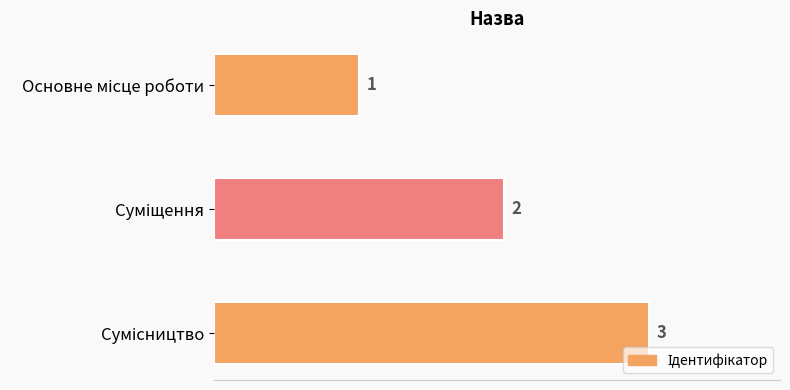

What is the maximum value shown in the chart?

3